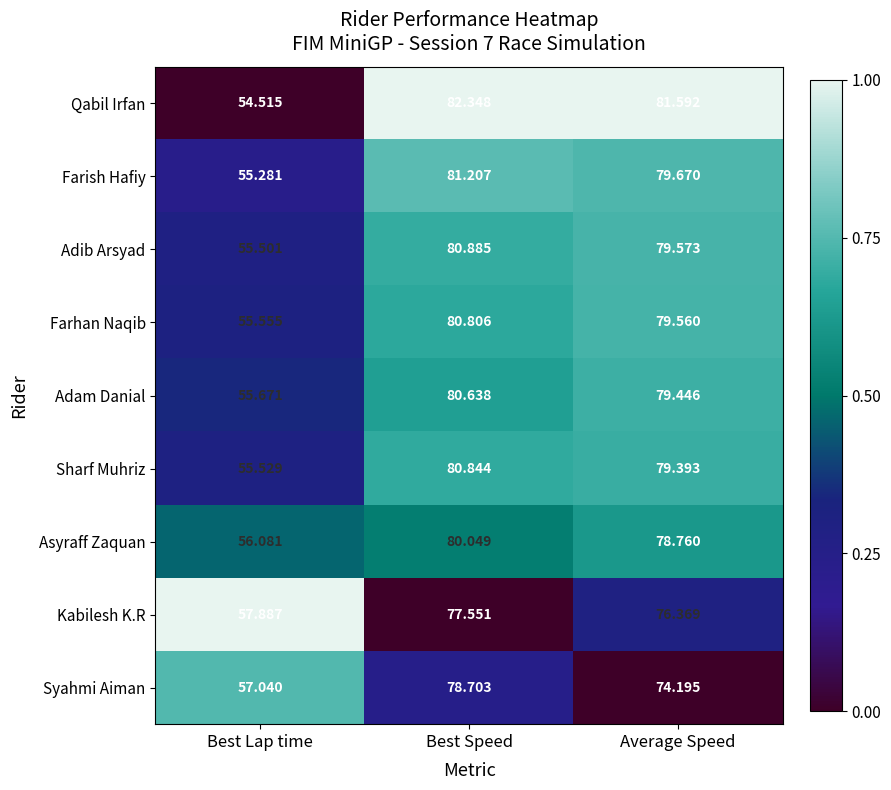

Which series has the largest range (max minus min)?

Qabil Irfan